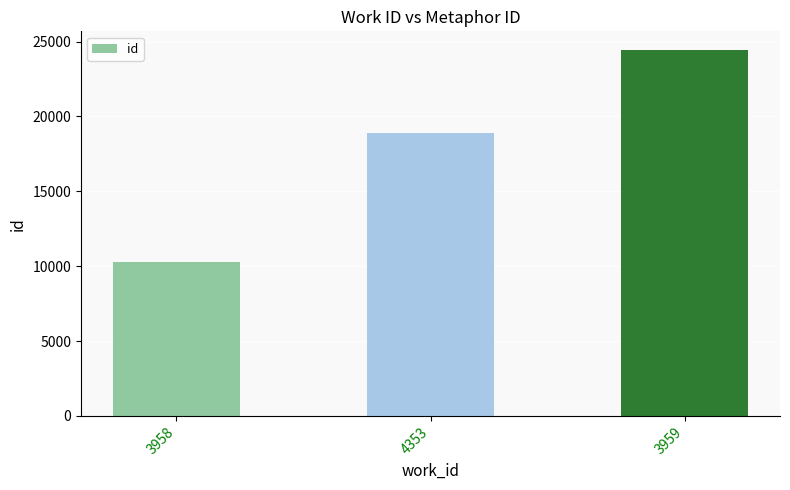

Does the chart contain any negative values?

No